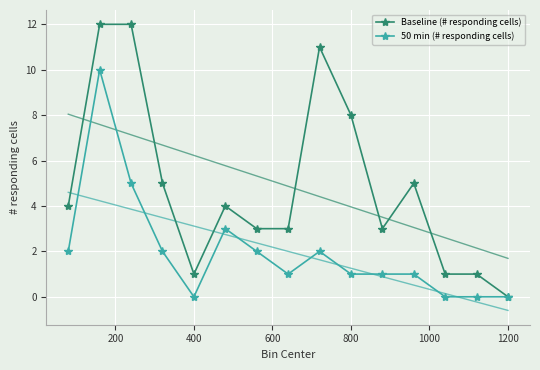

How many lines are shown in the chart?

2